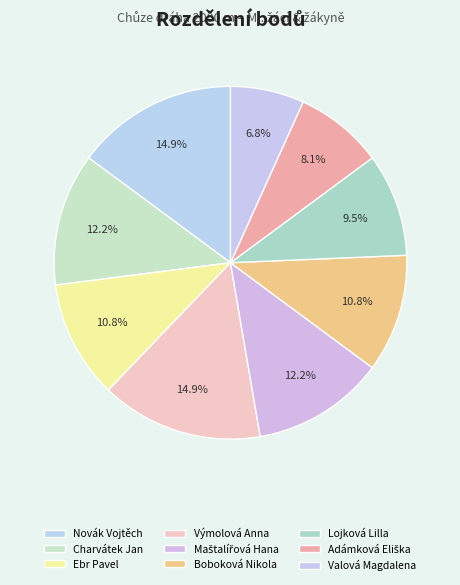

How many slices are in this pie chart?

9